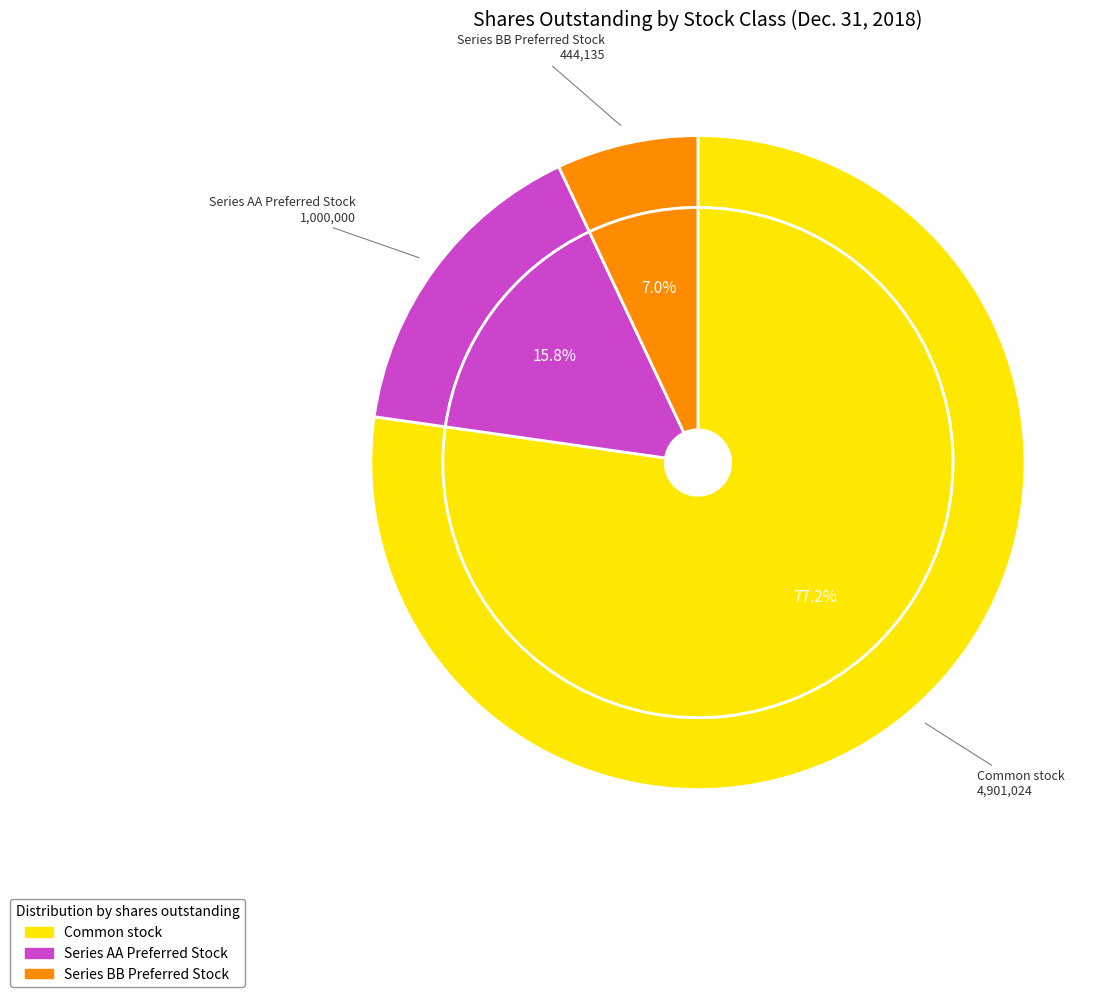

Combined, what portion of the pie is Series BB Preferred Stock and Series AA Preferred Stock?

22.8%